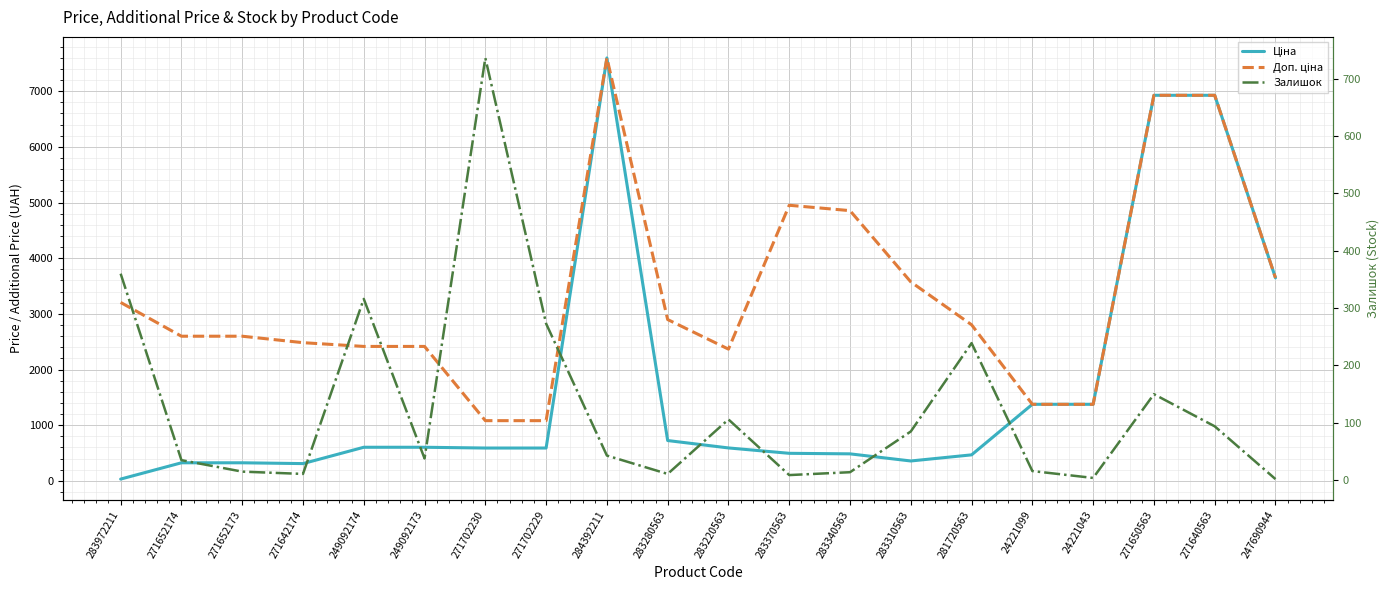

Is the value of Ціна at 249092174 greater than the value of Залишок at 284392211?

Yes